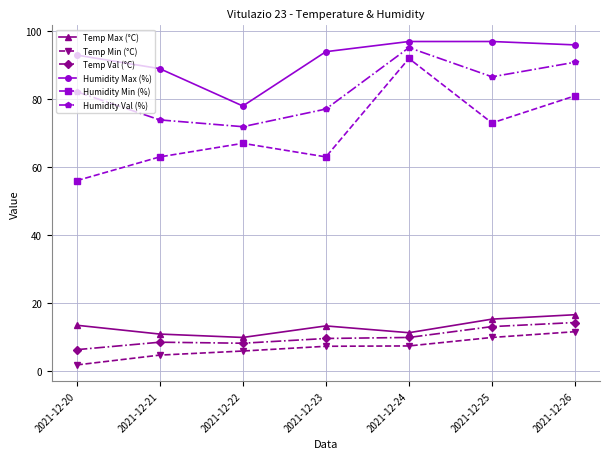

True or false: Humidity Max (%) and Humidity Min (%) intersect in this chart.

False